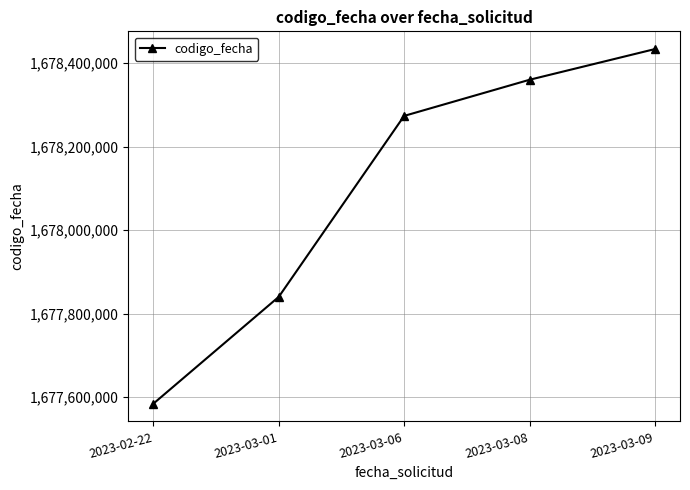

Reading left to right, list all the values displayed in this chart.

1677584133	1677840164	1678273872	1678360491	1678434083